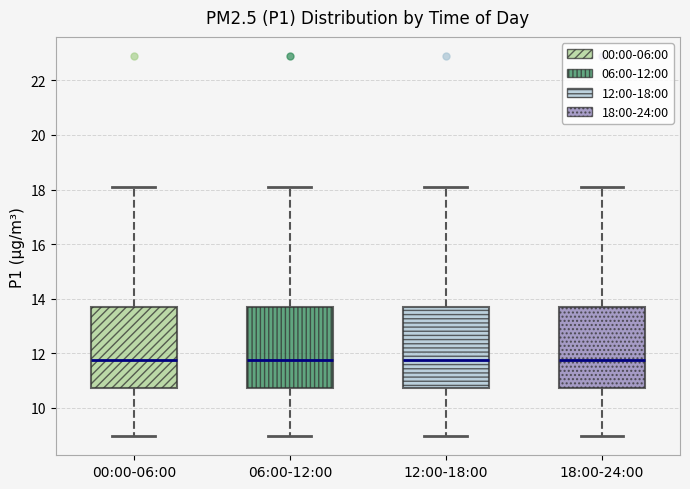

Reading left to right, transcribe this box plot: for each box, give where its median line is, the range the box spans, and where its two whiskers end, as read against the y-axis. The values are not printed on the chart, so give them approximately, as read against the axis.

00:00-06:00: median 11.8, box 10.8 to 13.6, whiskers 9.0 to 18.2
06:00-12:00: median 11.8, box 10.8 to 13.6, whiskers 9.0 to 18.2
12:00-18:00: median 11.8, box 10.8 to 13.6, whiskers 9.0 to 18.2
18:00-24:00: median 11.8, box 10.8 to 13.6, whiskers 9.0 to 18.2